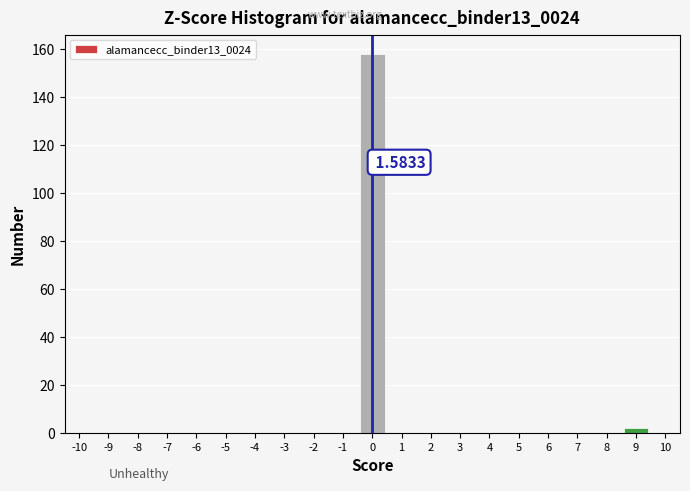

Which range on the x-axis has the tallest bar?

-0.5 to 0.5